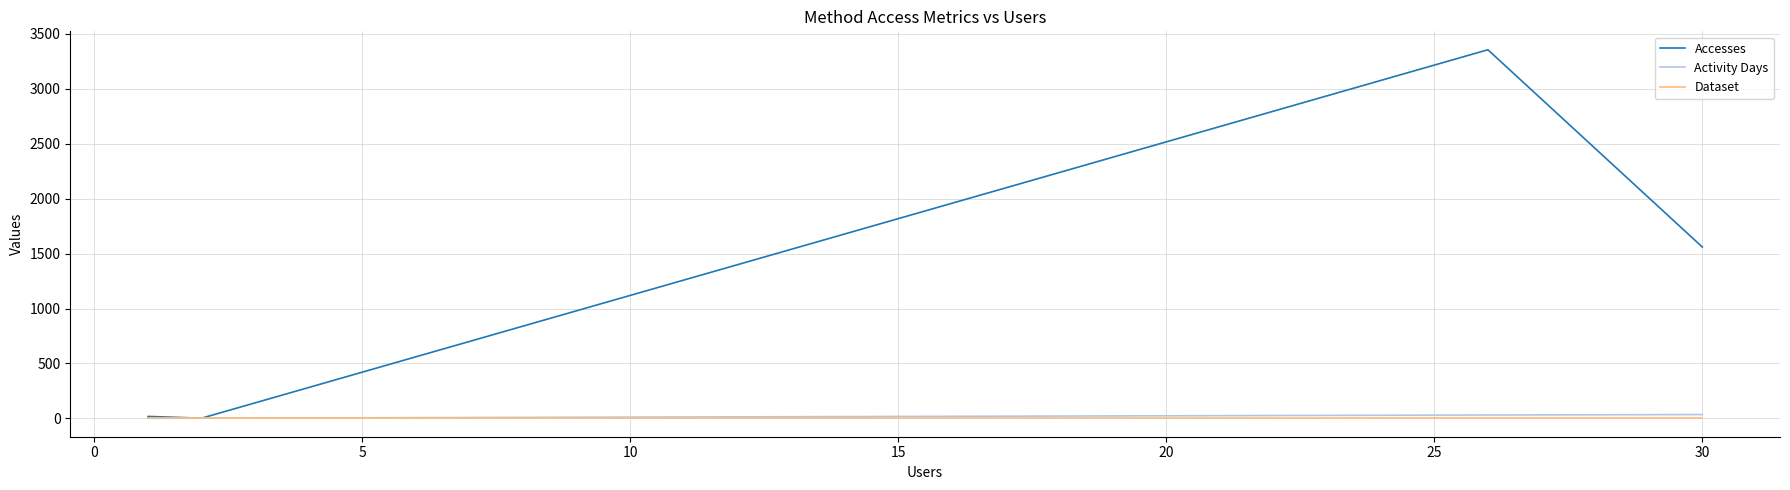

What is the highest value of the Accesses series?

3355